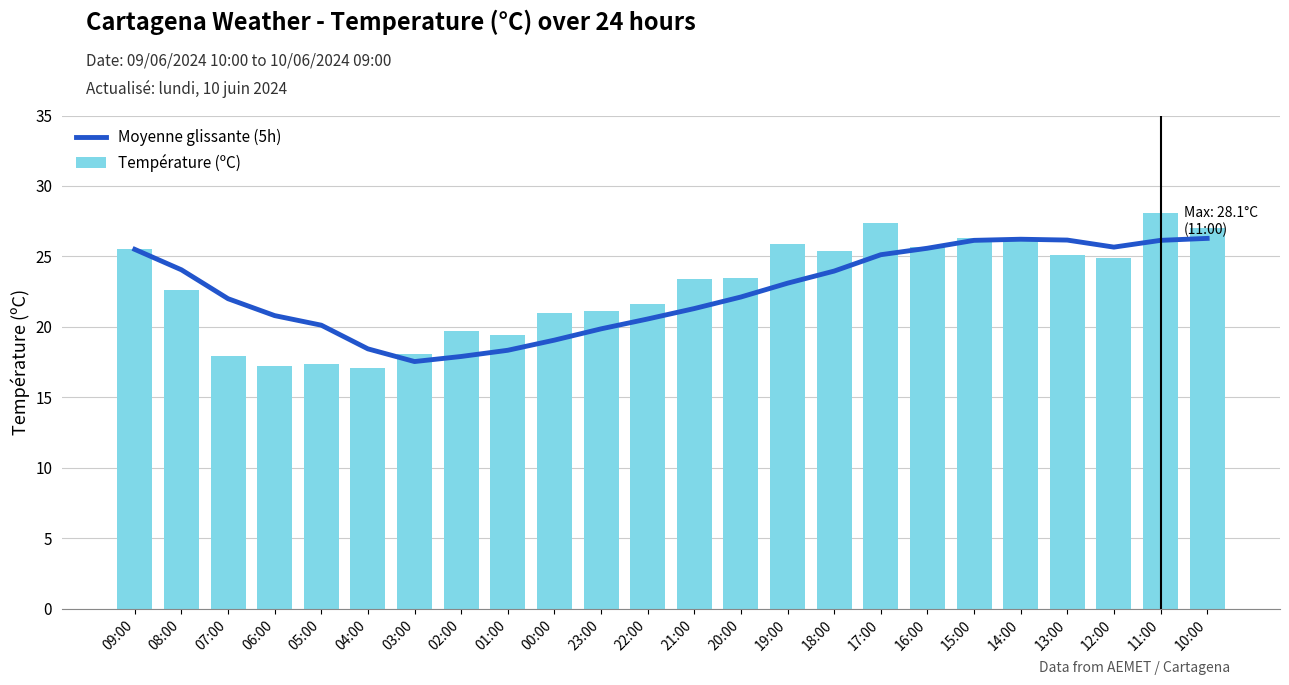

What position from the left is 06:00?

4